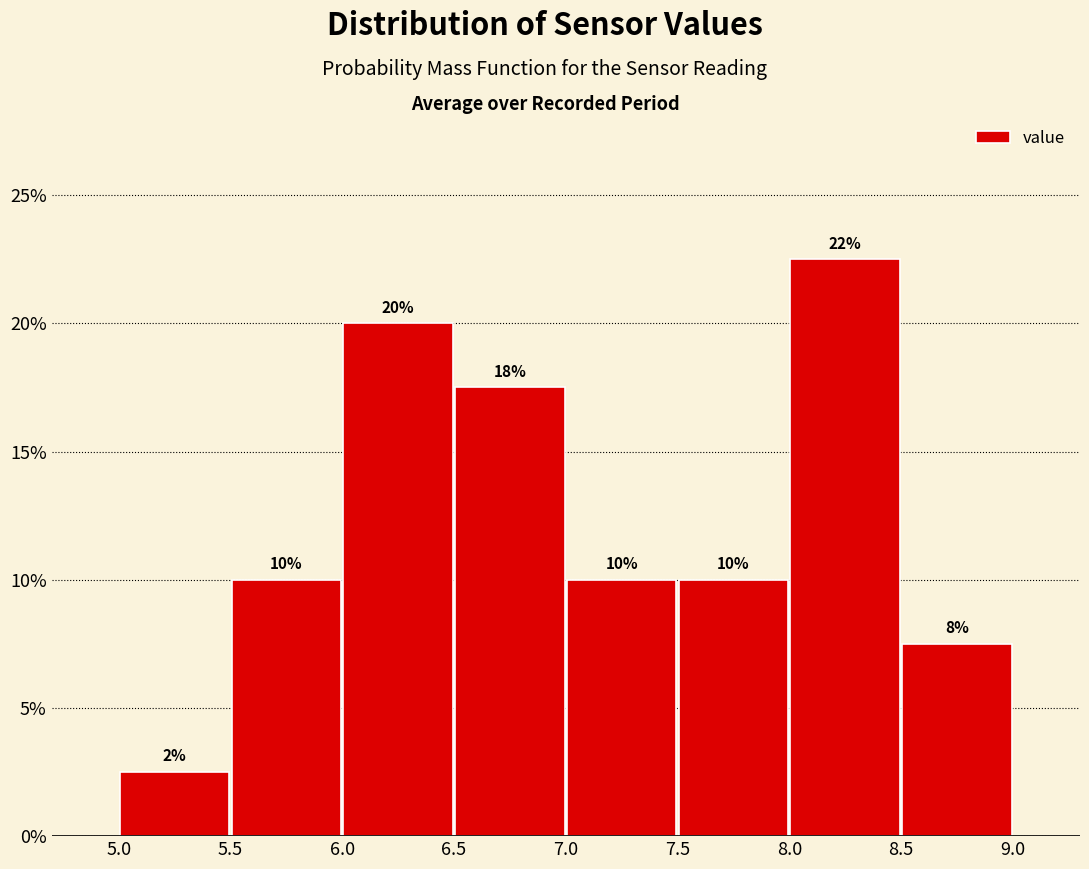

Over which range of the x-axis is the bar tallest?

8.0 to 8.5